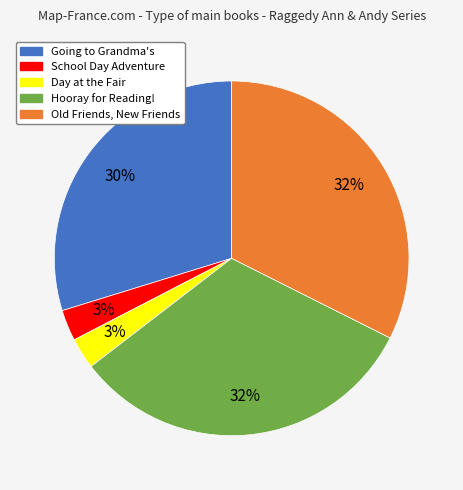

Combined, do Going to Grandma's and Day at the Fair account for over 50%?

No